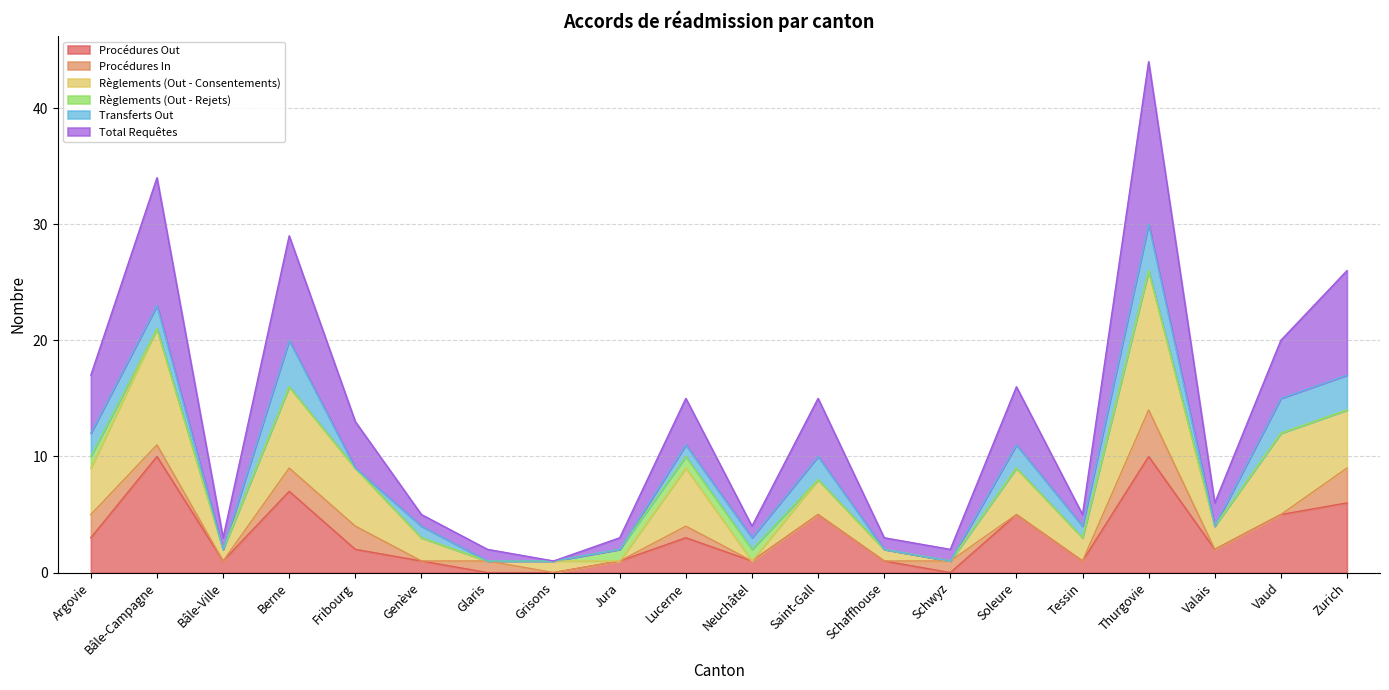

How many data points in Total Requêtes are less than 4?

10